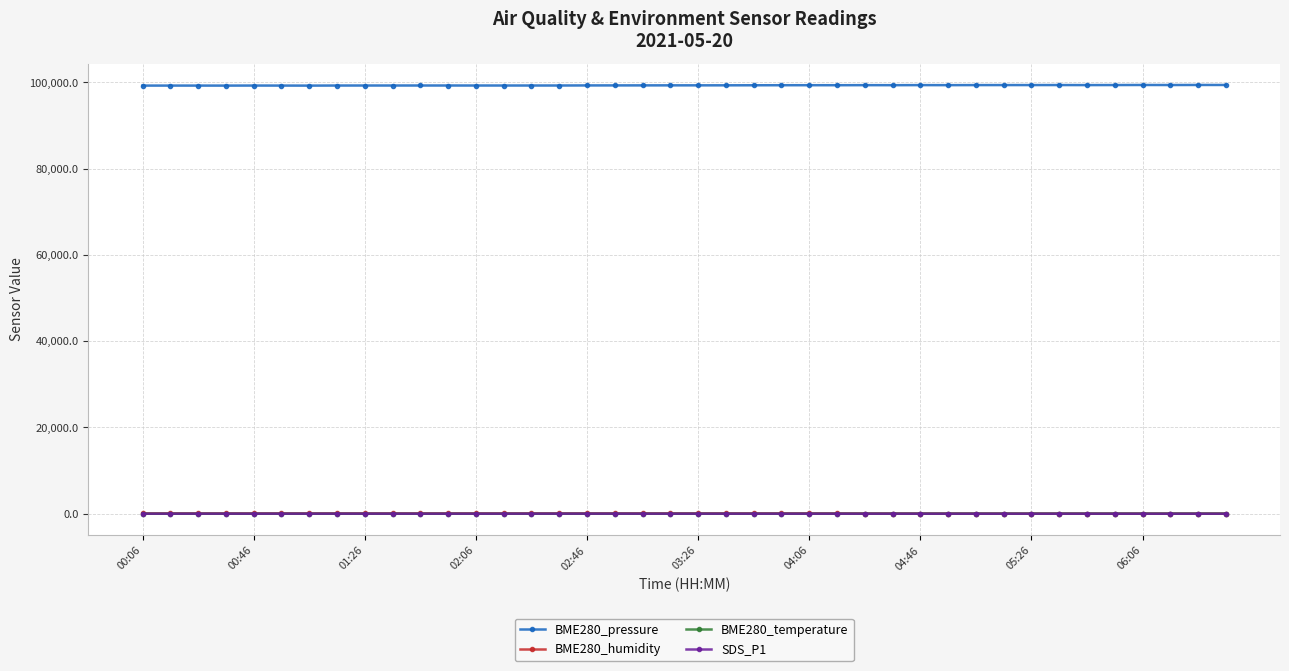

True or false: BME280_temperature and BME280_pressure intersect in this chart.

False